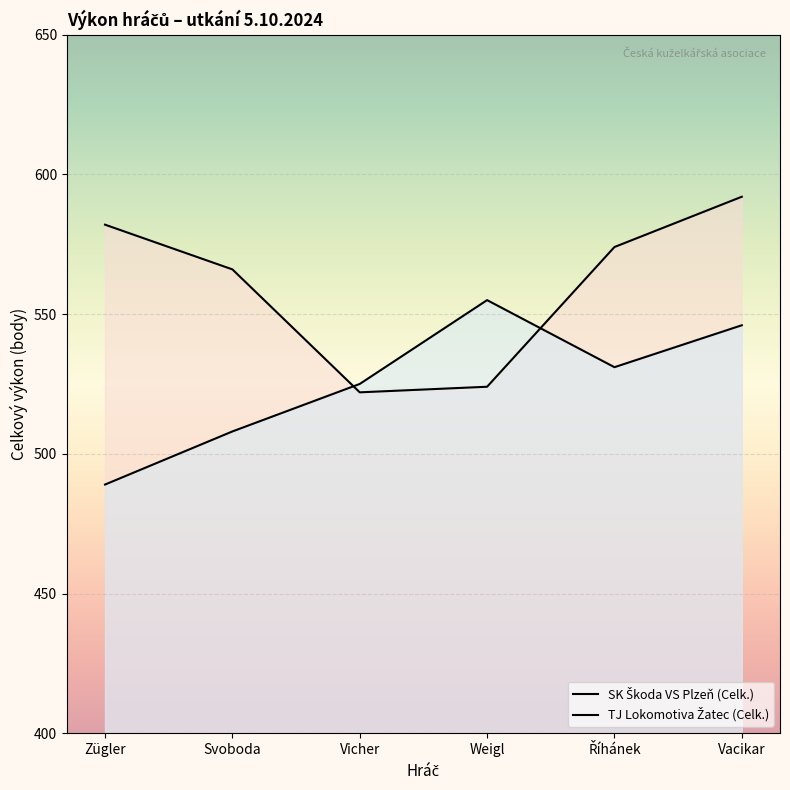

Rank the series by their average value, from highest to lowest.

SK Škoda VS Plzeň (Celk.), TJ Lokomotiva Žatec (Celk.)